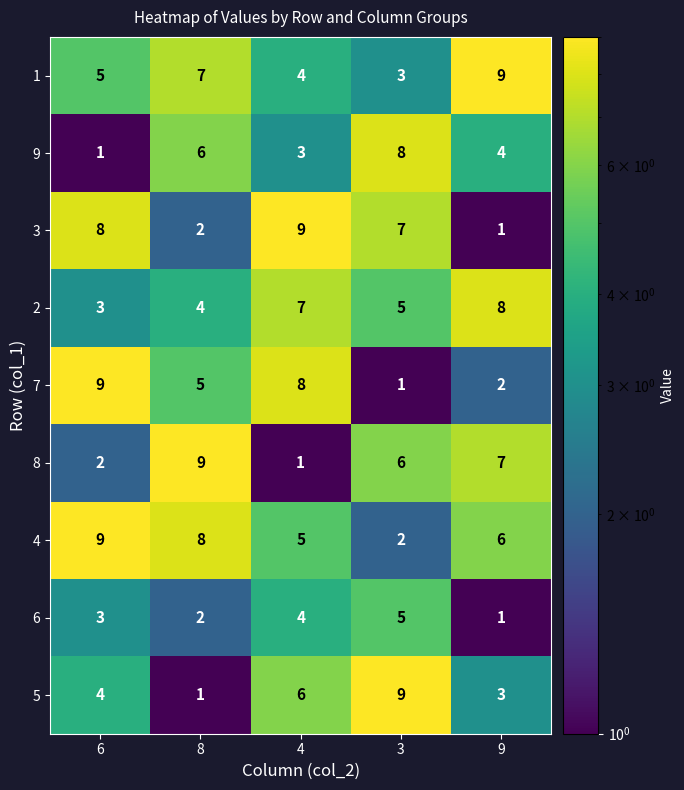

Which series has the largest total across all categories?

4